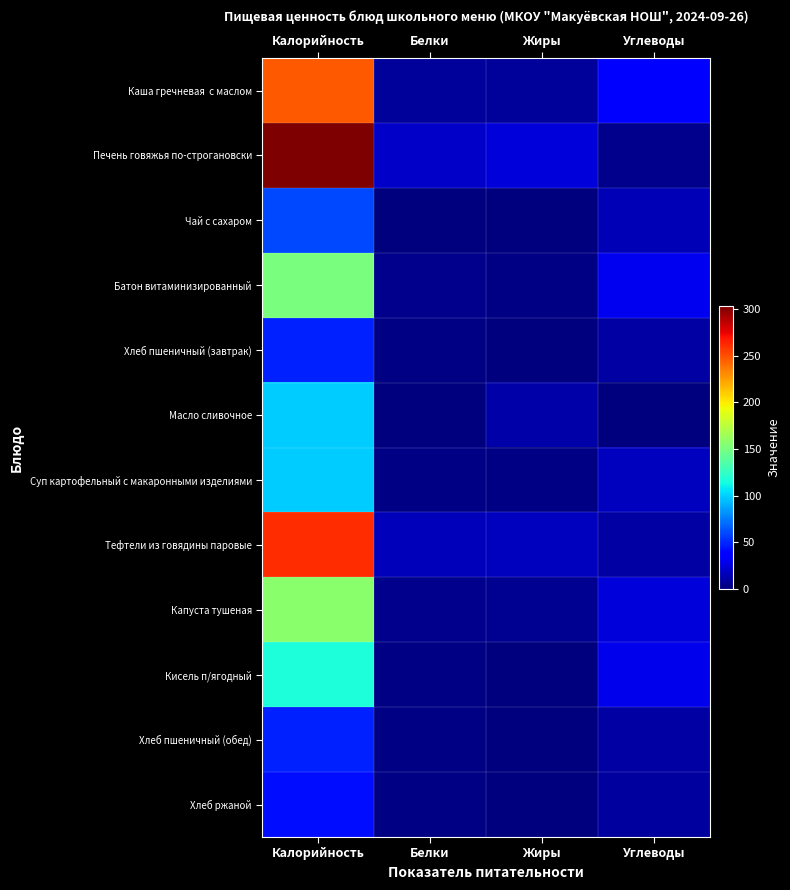

Which has a higher value, Калорийность or Жиры?

Калорийность